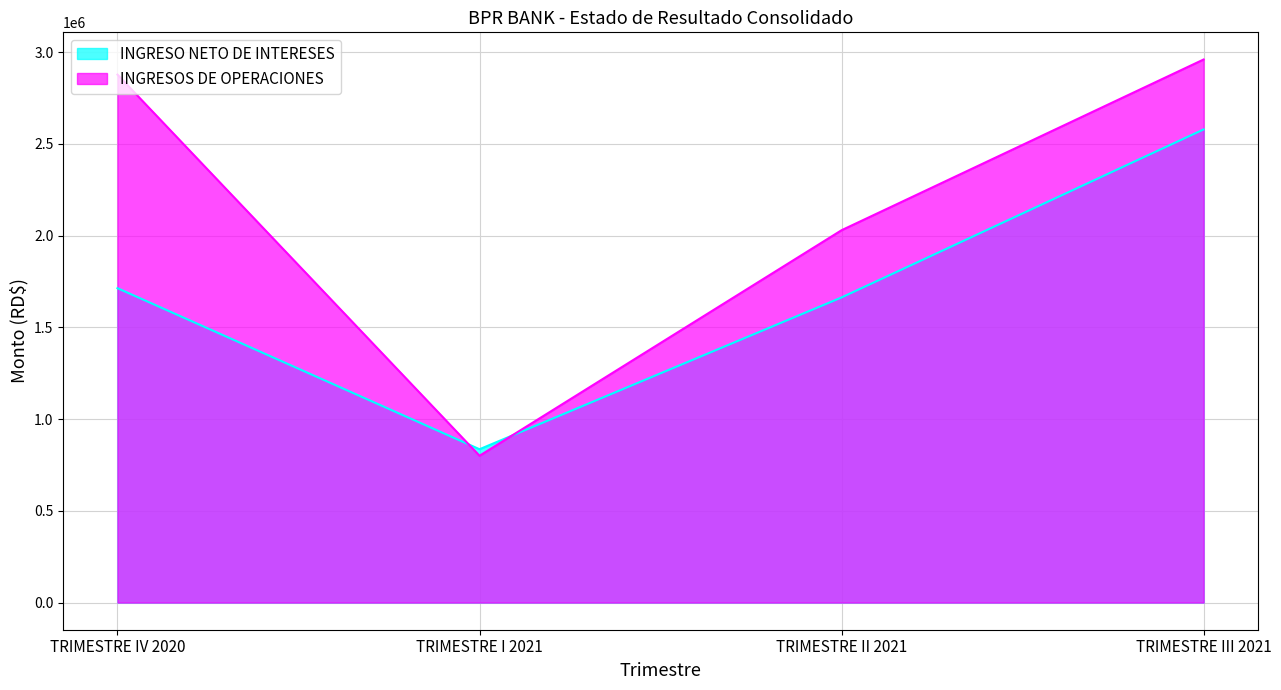

What is the average value of the INGRESO NETO DE INTERESES series?

1697436.3